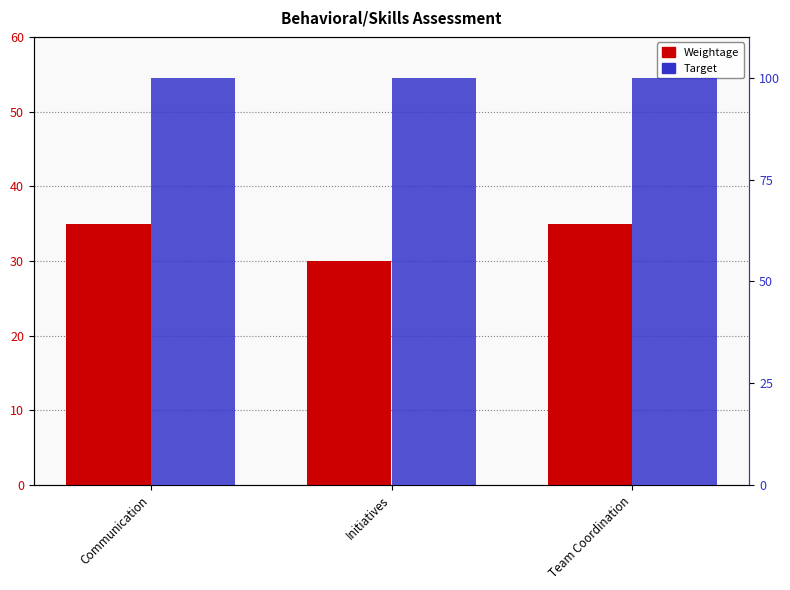

Which series has the largest total across all categories?

Target